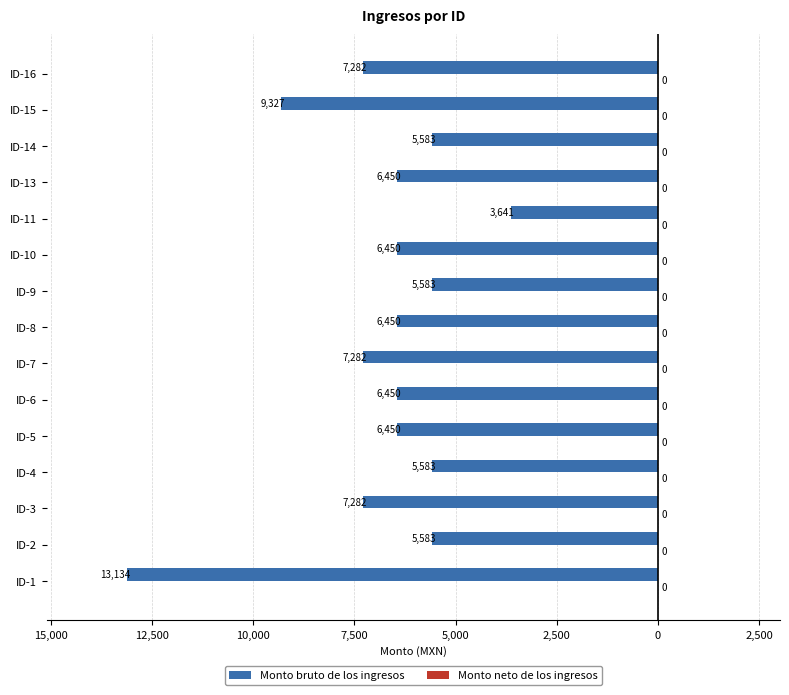

Does the chart contain any negative values?

Yes